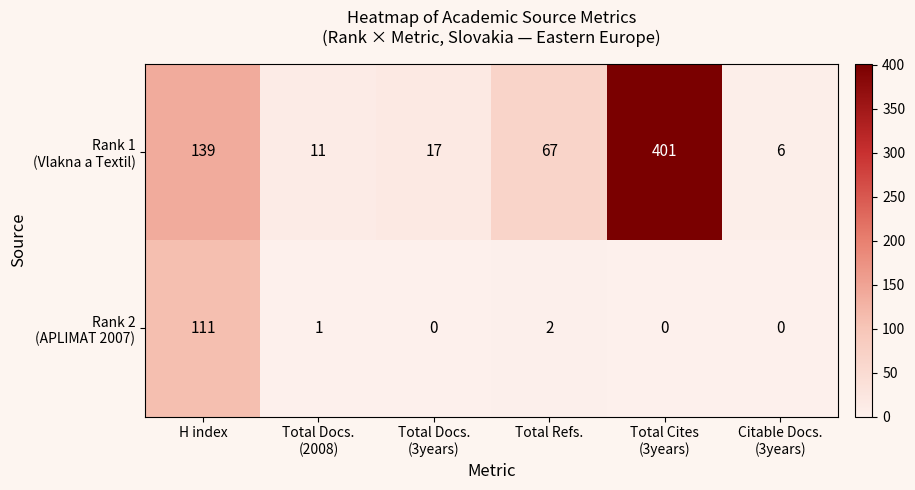

What is the greatest value displayed?

401